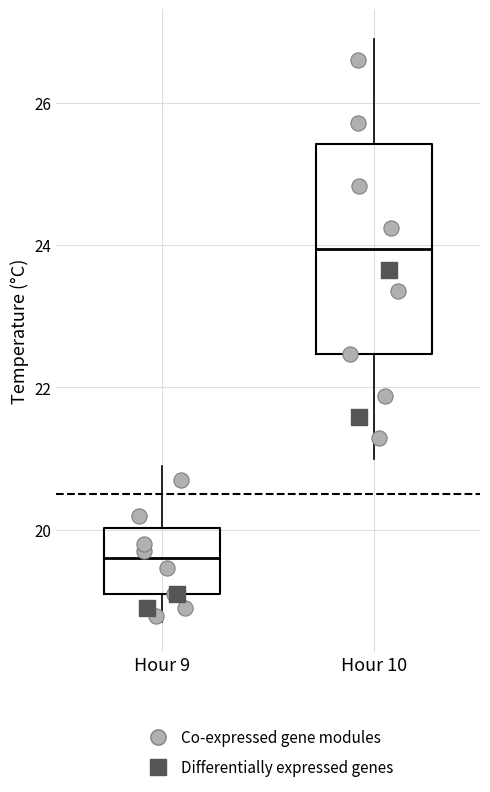

Which box is the tallest, from its lower edge to its upper edge?

Hour 10